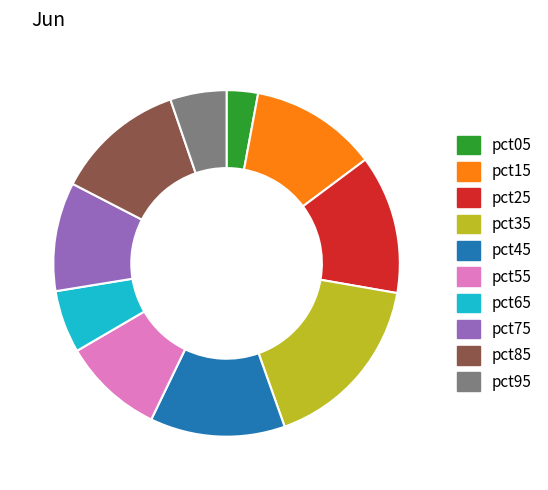

Do pct25 and pct05 together represent more than half of the pie?

No